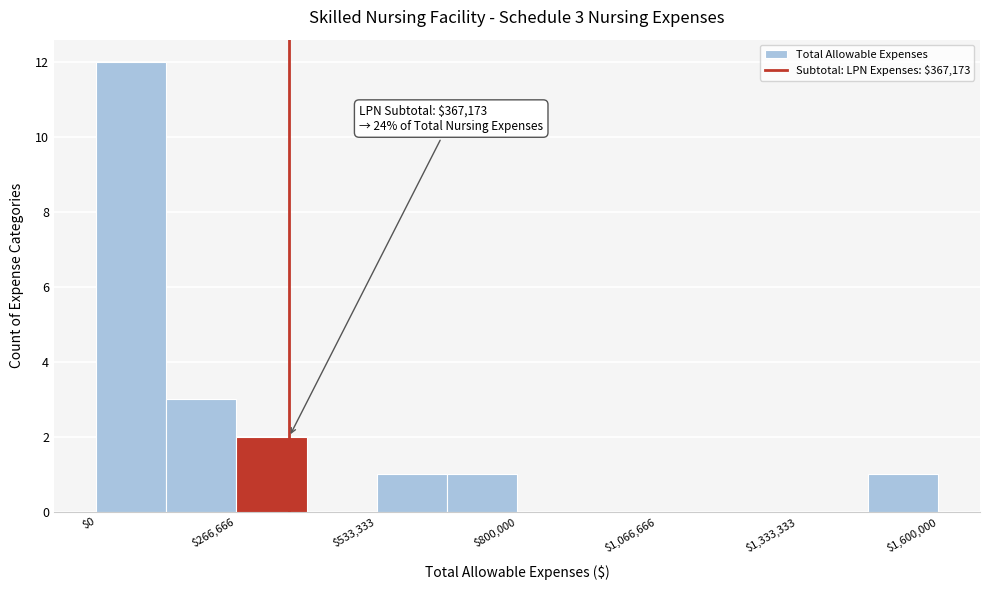

Around what value on the x-axis is the tallest bar? Give the approximate position of its centre, as read against the axis.

50000